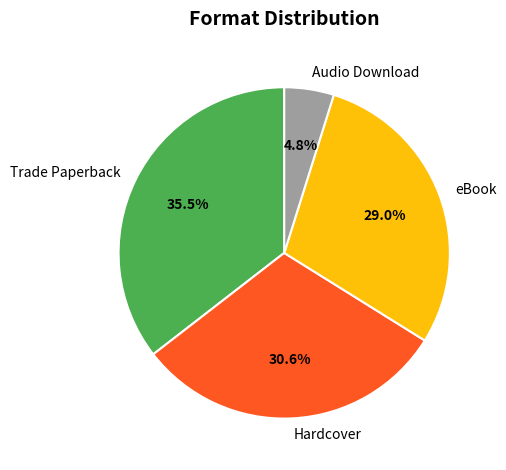

Which slice is the largest?

Trade Paperback